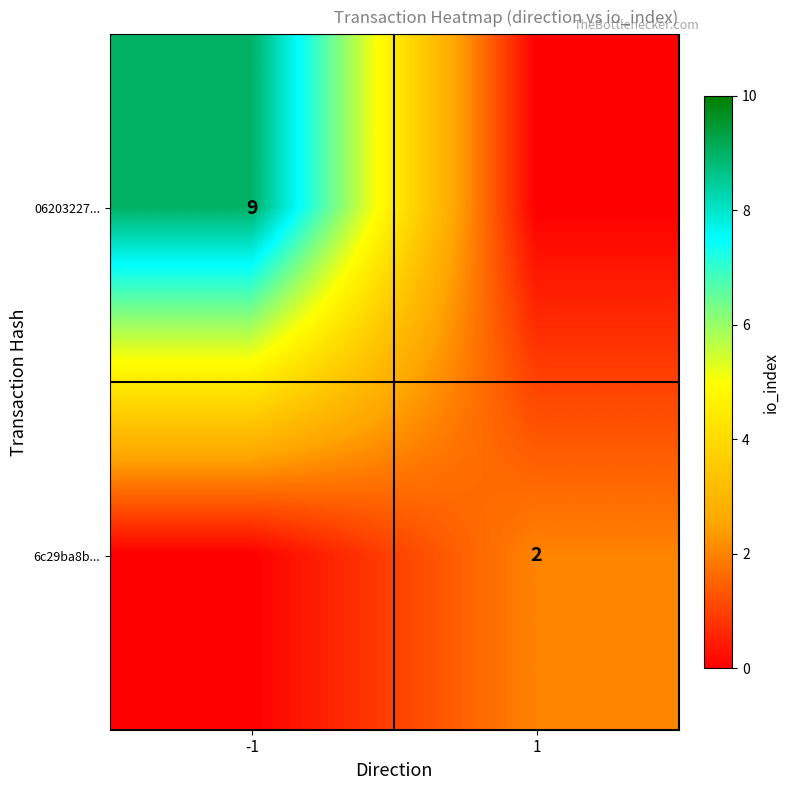

True or false: 6c29ba8b... has a value of 4 at 1.

False